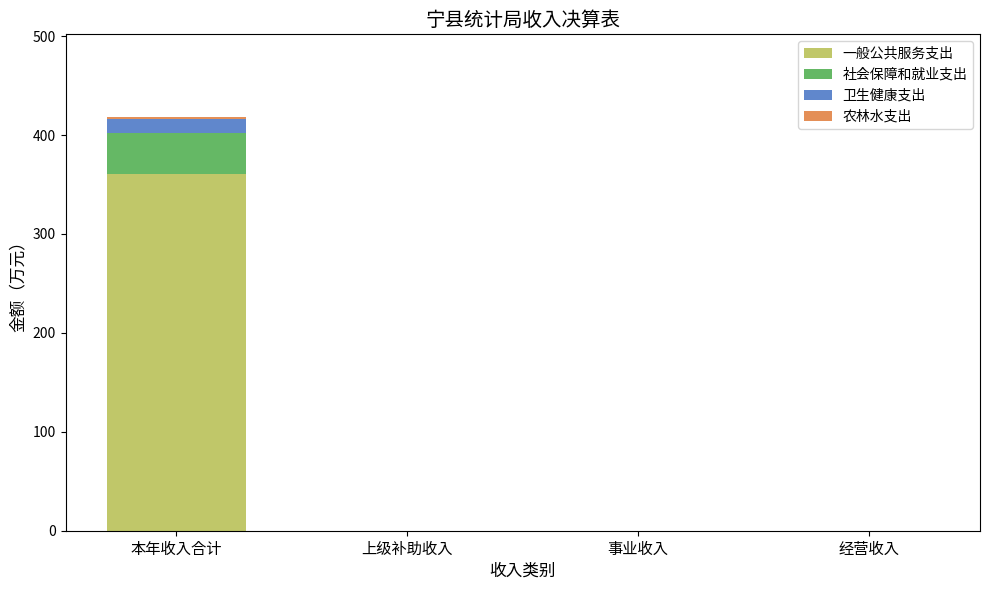

Which category has the highest value in the 一般公共服务支出 series?

本年收入合计